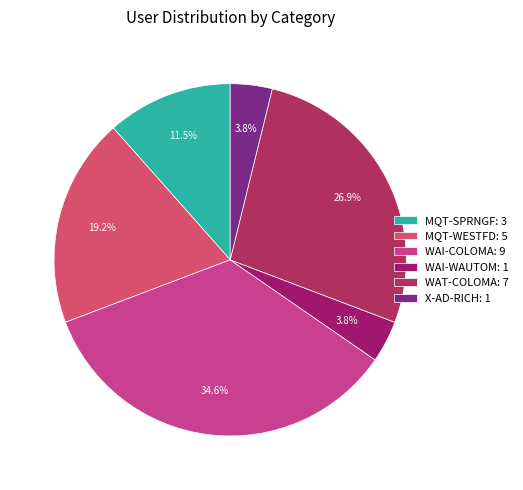

What percentage is NOT represented by WAI-COLOMA?

65.4%